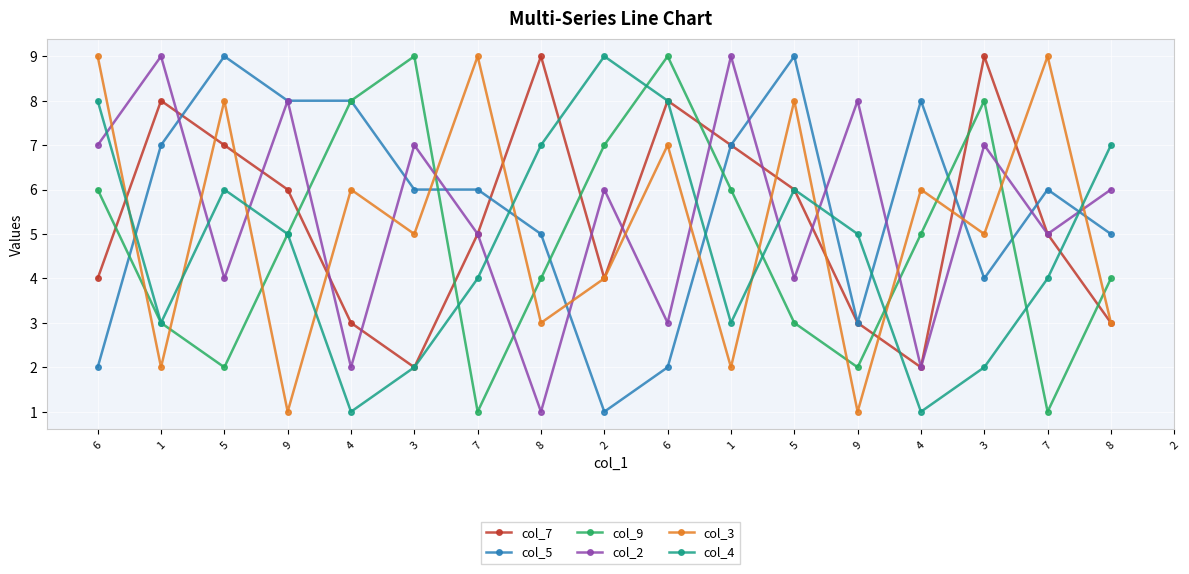

What are all the series names shown in the legend?

col_7, col_5, col_9, col_2, col_3, col_4